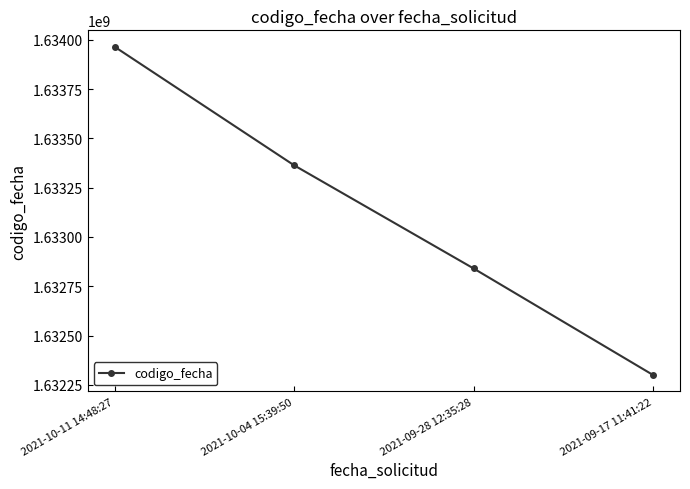

What is the change in value from 2021-10-11 14:48:27 to 2021-10-04 15:39:50?

-600990